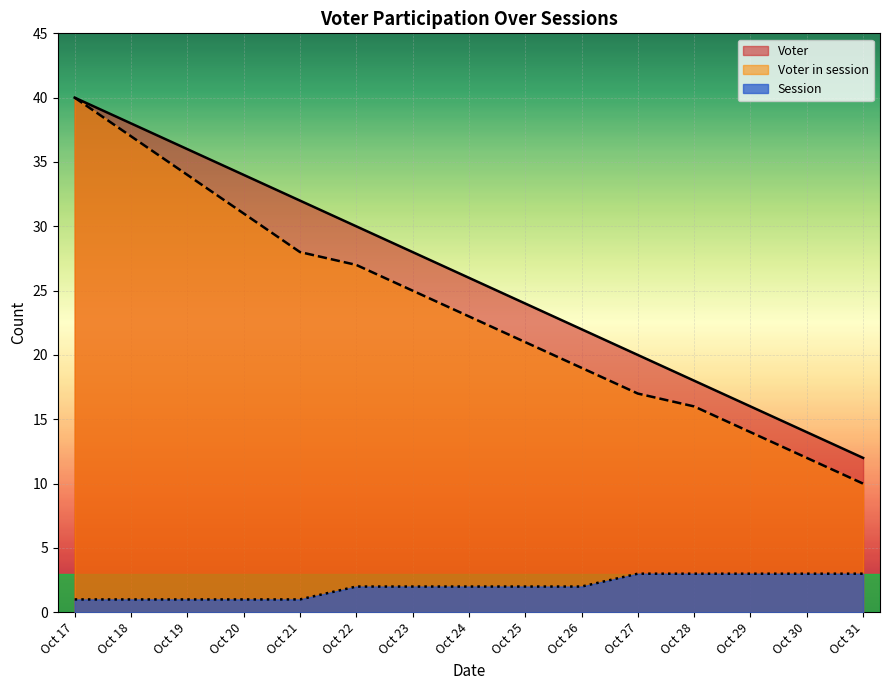

Is it true that Session equals 2 at Oct 25?

True